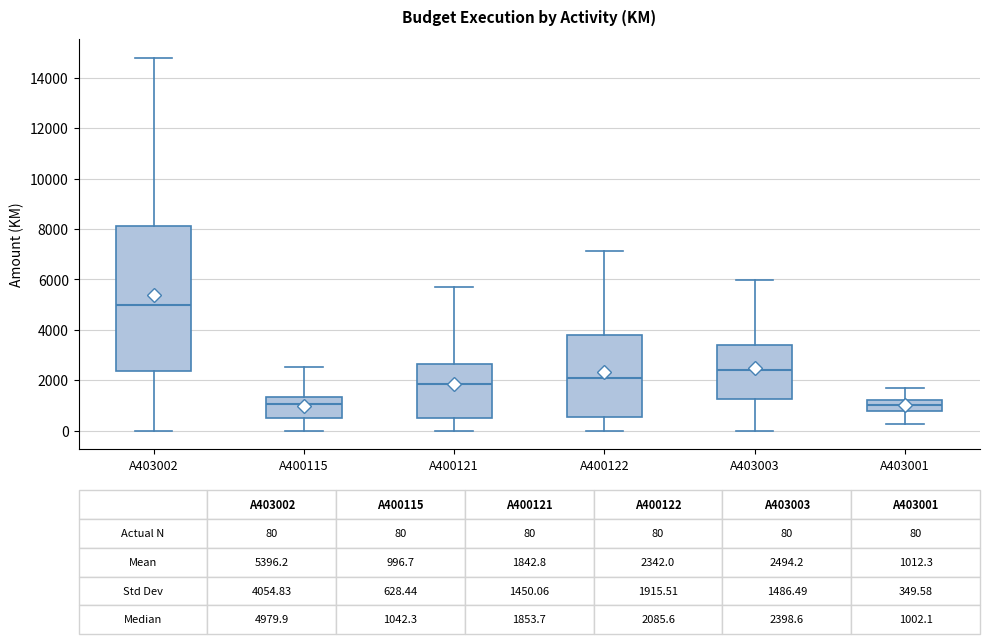

Which box is the tallest, from its lower edge to its upper edge?

A403002